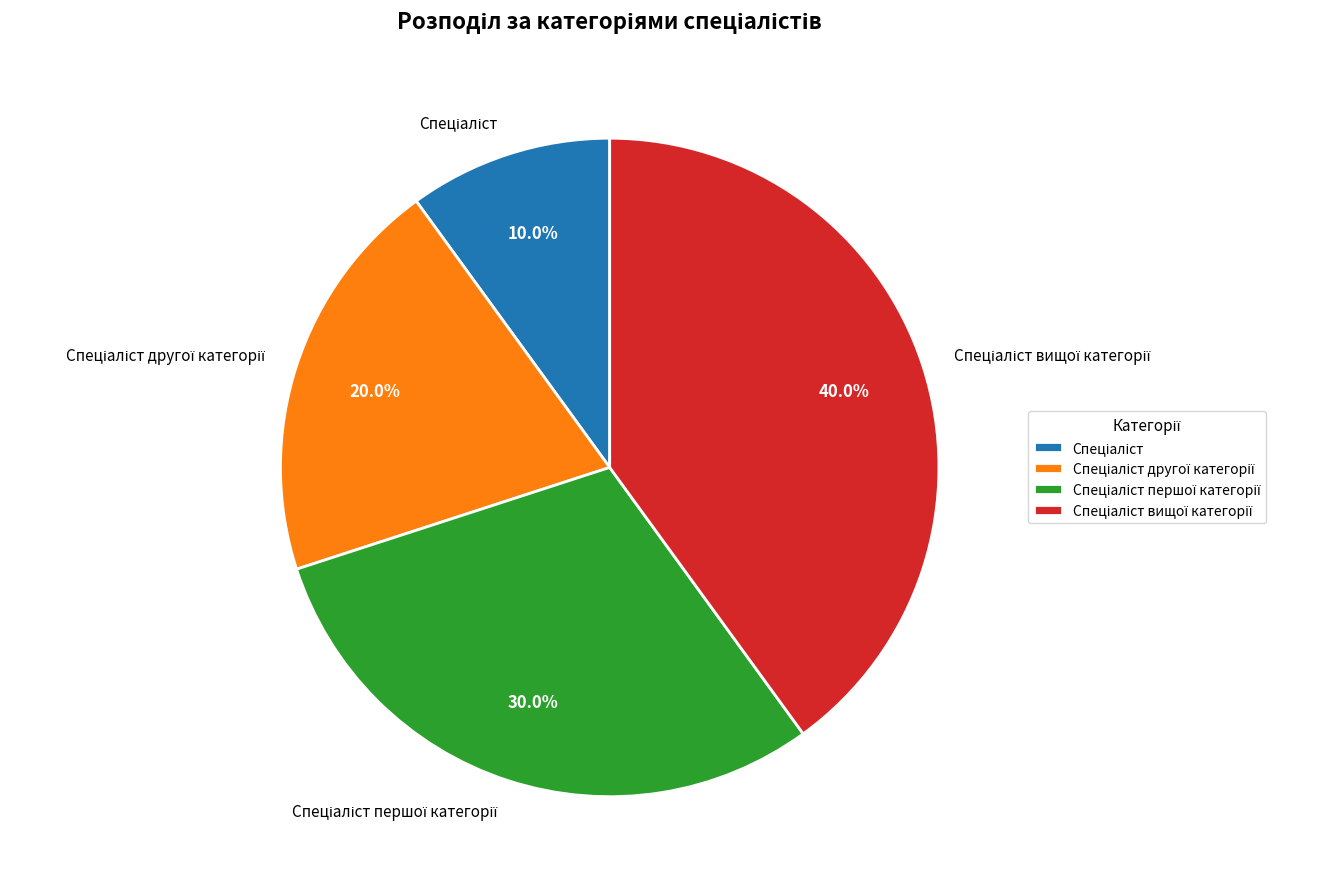

Count the number of slices in the pie.

4